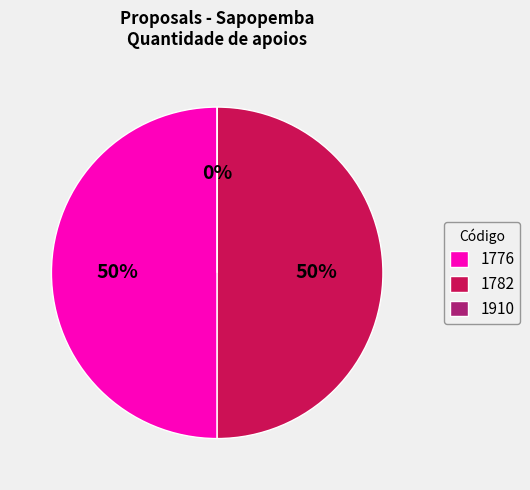

Rank the categories by value from highest to lowest.

1776, 1782, 1910